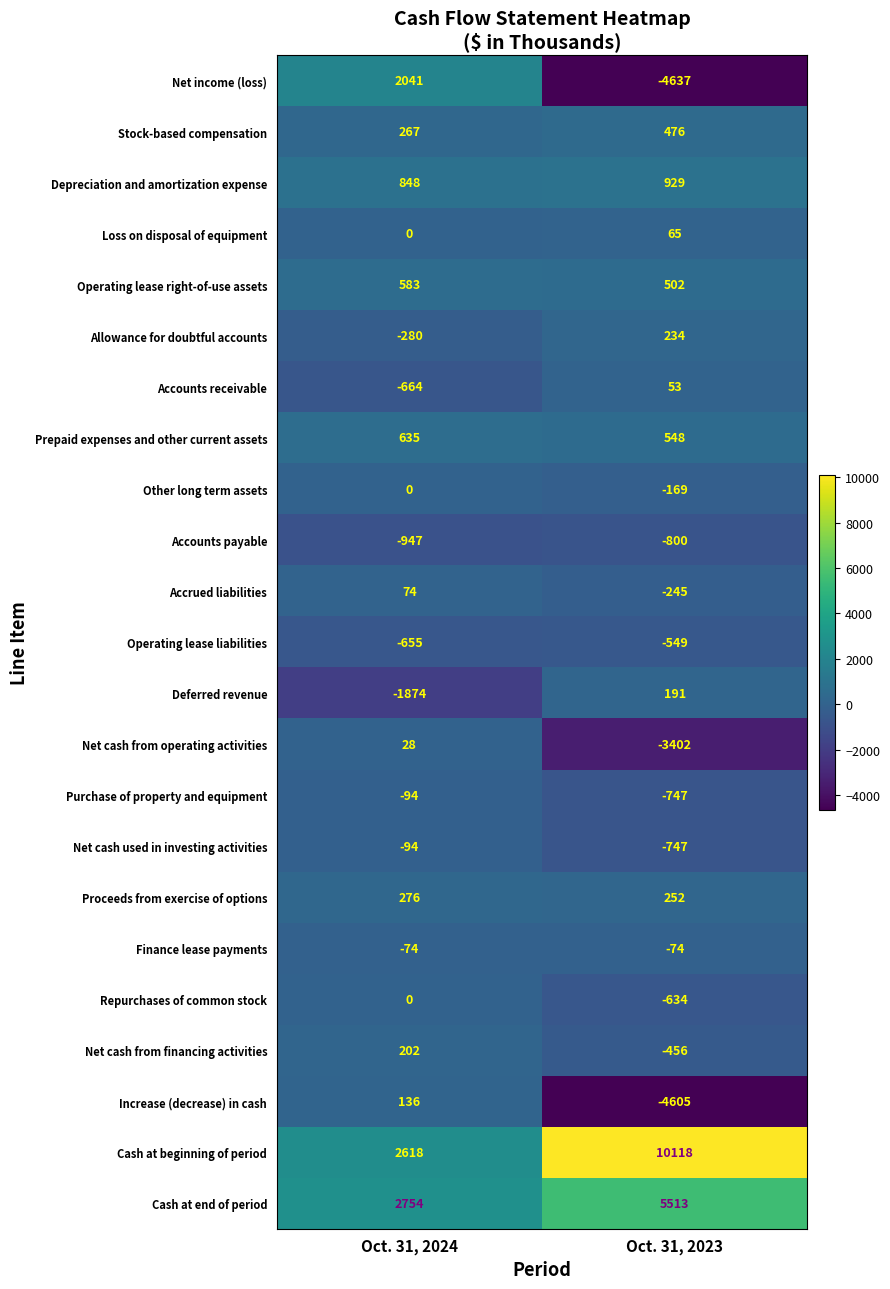

Rank the categories by Operating lease right-of-use assets value from highest to lowest.

Oct. 31, 2024, Oct. 31, 2023